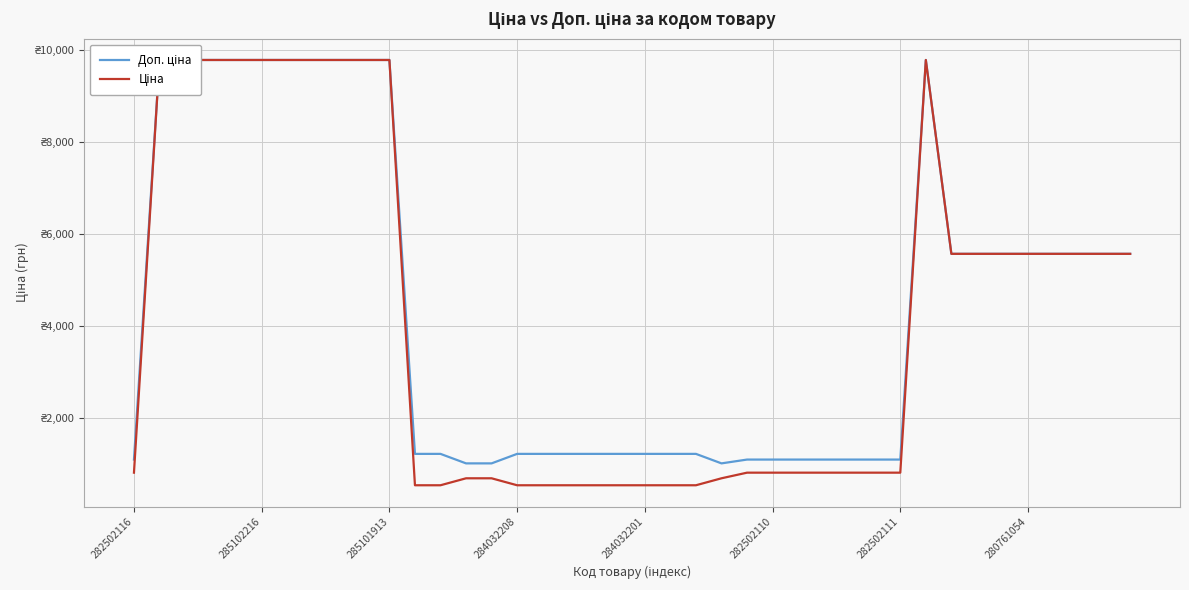

Which has a higher value, 33 or 32?

33